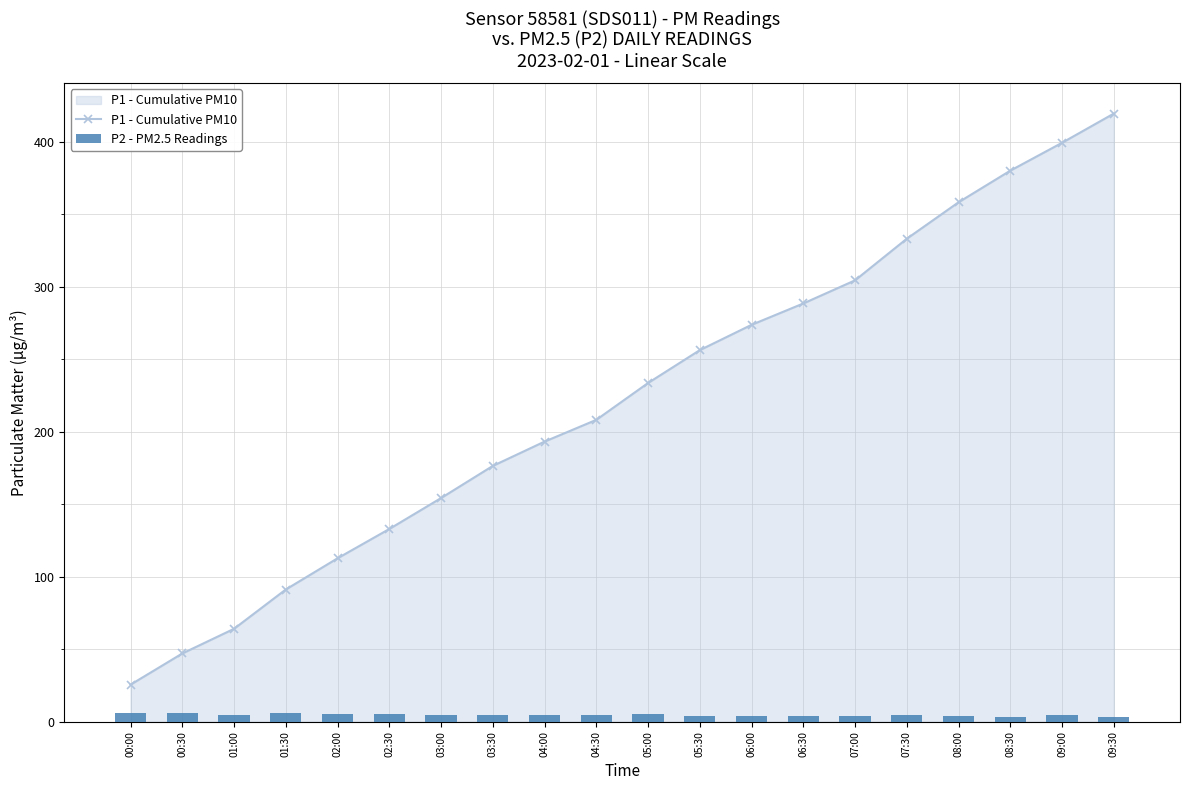

What is the total value across all series at 04:00?

197.7